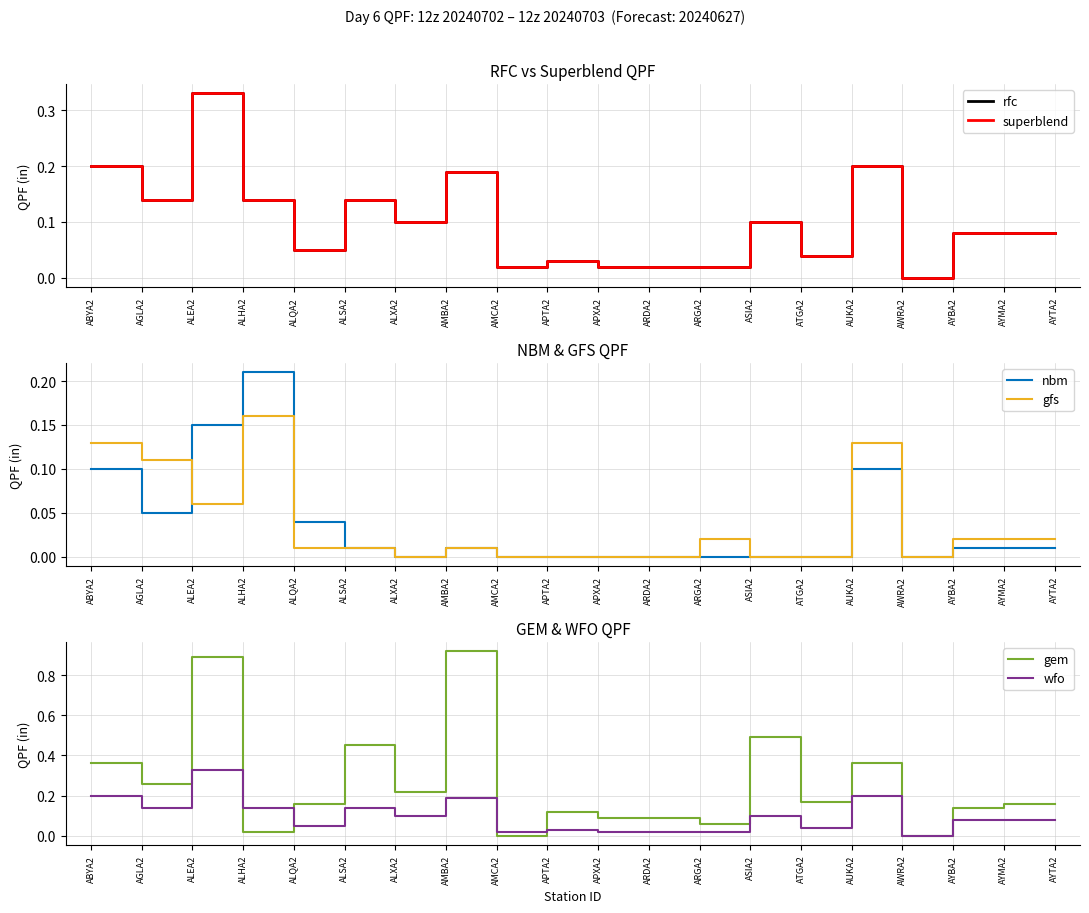

Reading left to right, transcribe all the data shown in this chart.

rfc: 0.2	0.1	0.3	0.1	0.1	0.1	0.1	0.2	0.0	0.0	0.0	0.0	0.0	0.1	0.0	0.2	0.0	0.1	0.1	0.1
superblend: 0.2	0.1	0.3	0.1	0.1	0.1	0.1	0.2	0.0	0.0	0.0	0.0	0.0	0.1	0.0	0.2	0.0	0.1	0.1	0.1
nbm: 0.1	0.1	0.1	0.2	0.0	0.0	0.0	0.0	0.0	0.0	0.0	0.0	0.0	0.0	0.0	0.1	0.0	0.0	0.0	0.0
gfs: 0.1	0.1	0.1	0.2	0.0	0.0	0.0	0.0	0.0	0.0	0.0	0.0	0.0	0.0	0.0	0.1	0.0	0.0	0.0	0.0
gem: 0.4	0.3	0.9	0.0	0.2	0.5	0.2	0.9	0.0	0.1	0.1	0.1	0.1	0.5	0.2	0.4	0.0	0.1	0.2	0.2
wfo: 0.2	0.1	0.3	0.1	0.1	0.1	0.1	0.2	0.0	0.0	0.0	0.0	0.0	0.1	0.0	0.2	0.0	0.1	0.1	0.1